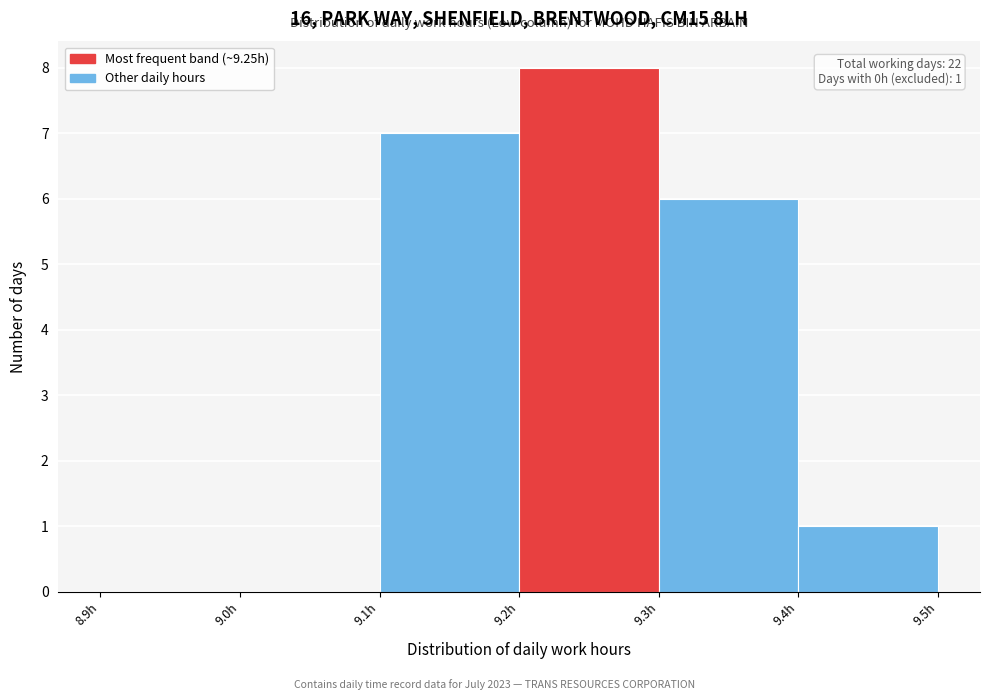

Over which range of the x-axis is the bar tallest?

9.2 to 9.3